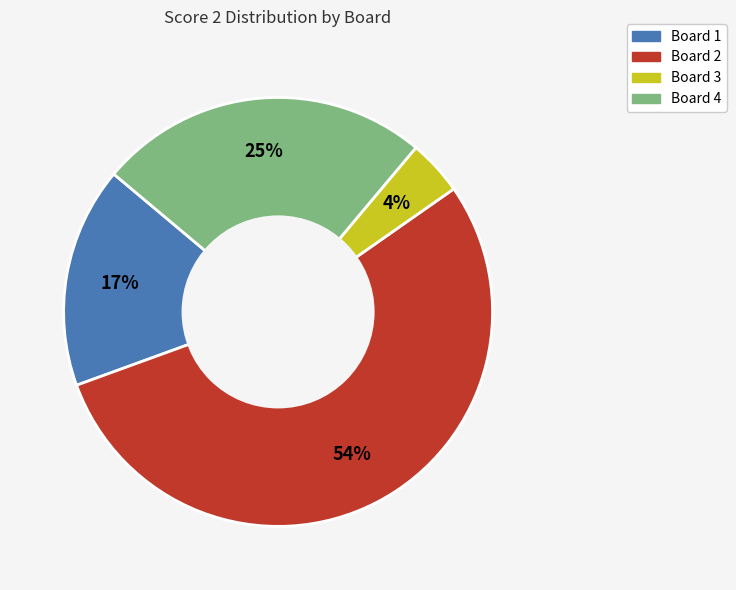

Which slice is the largest?

Board 2